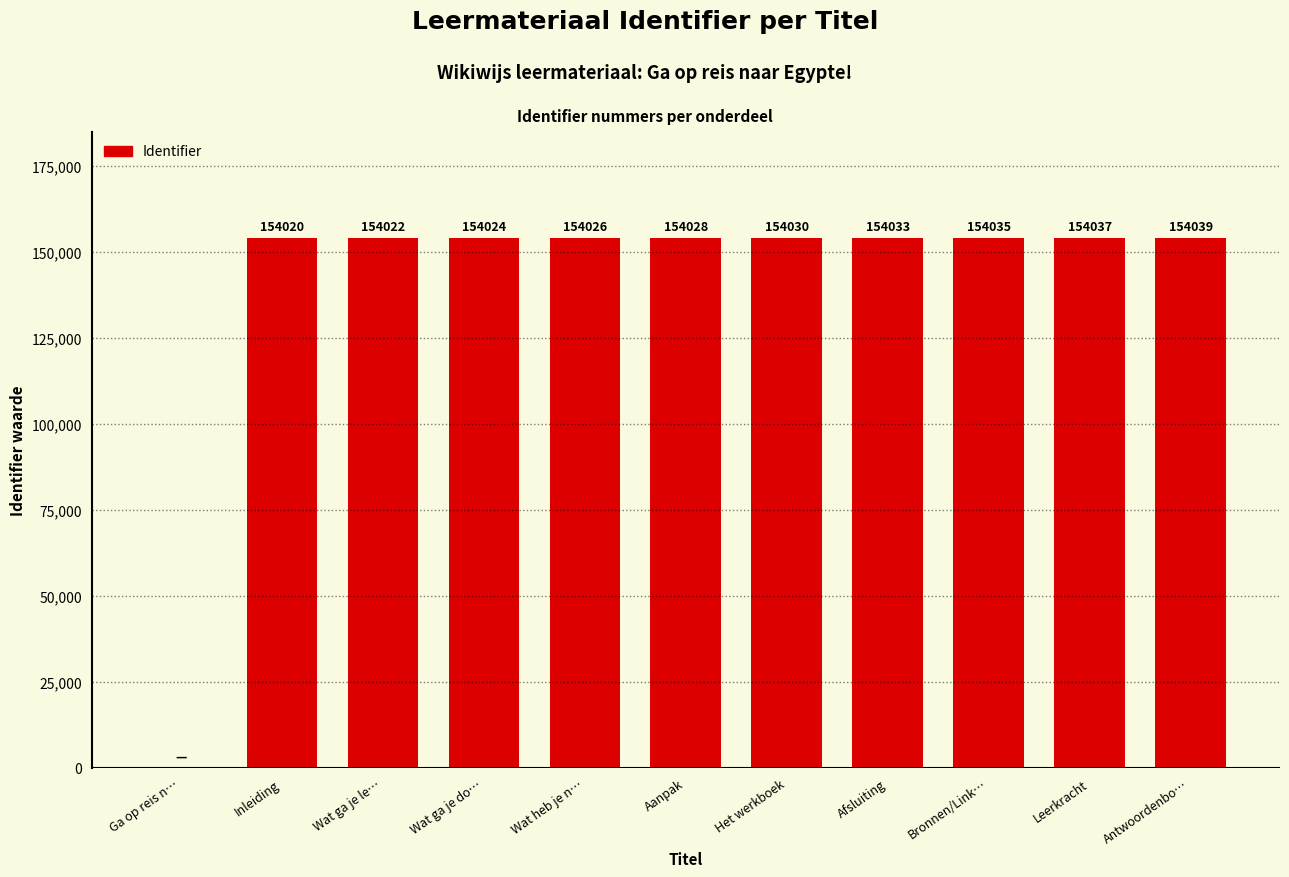

Approximately how many times larger is the value at Inleiding compared to Aanpak?

1.0